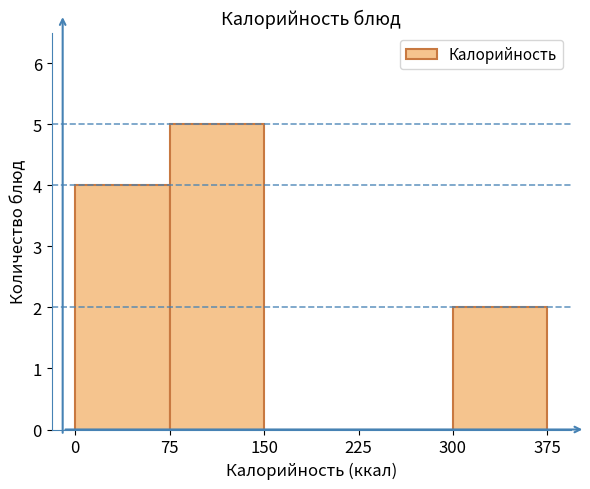

What is the height of the bar covering 0 to 75 on the x-axis? The values are not printed on the chart, so give them approximately, as read against the axis.

4